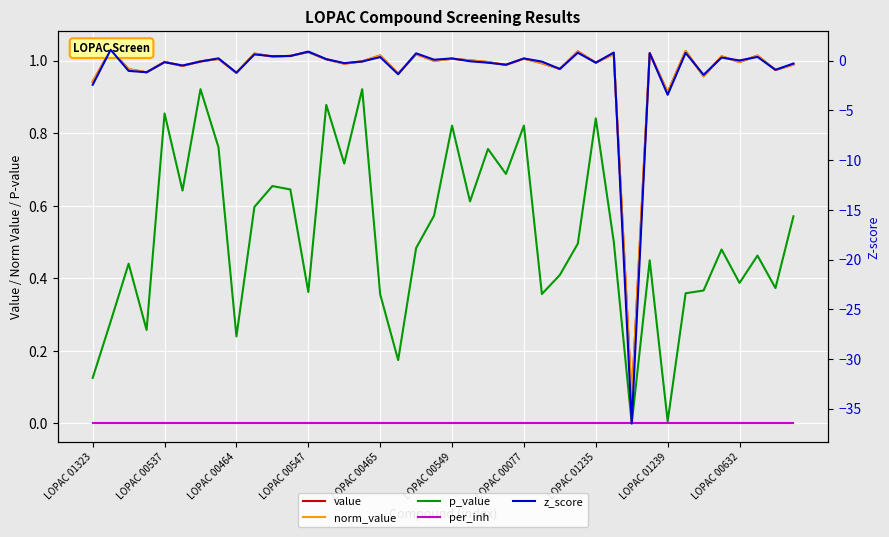

What is the difference between the maximum and second lowest values in the z_score series?

4.5